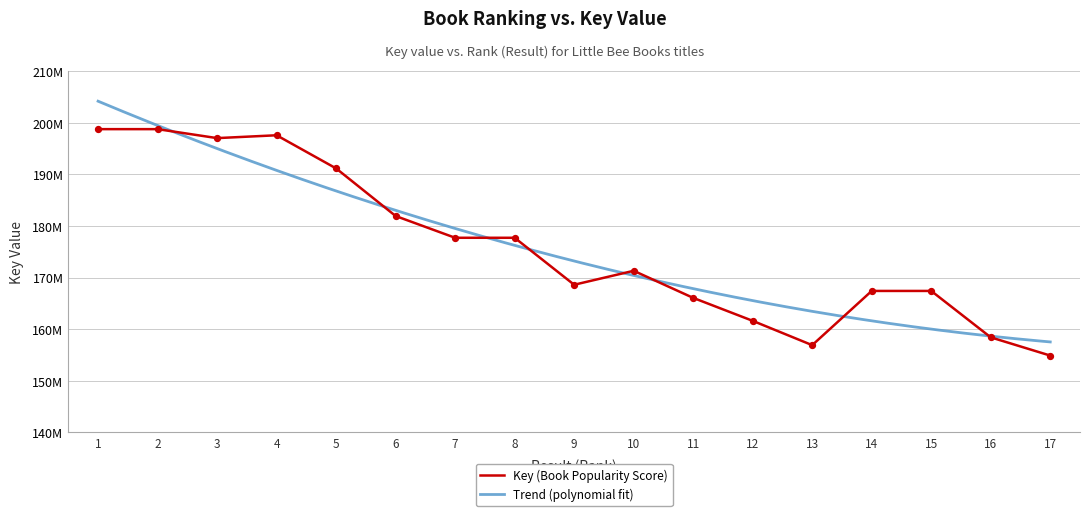

Which has a higher value, 5 or 9?

5